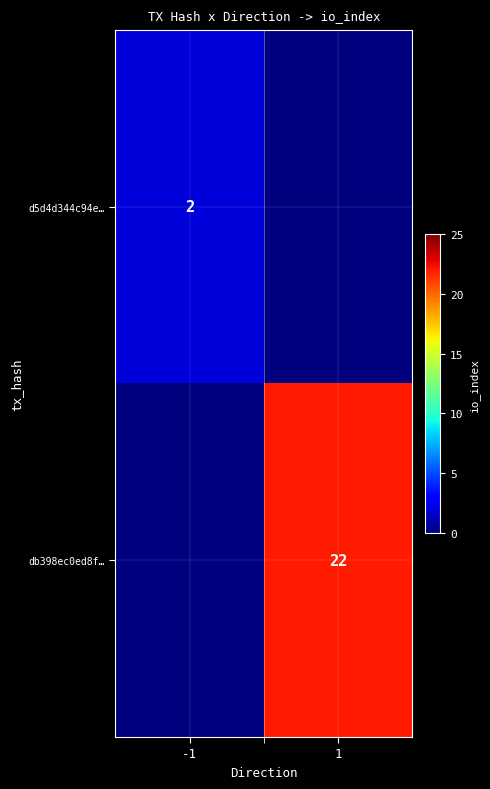

The db398ec0ed8f… series shows 39 at 1. True or false?

False